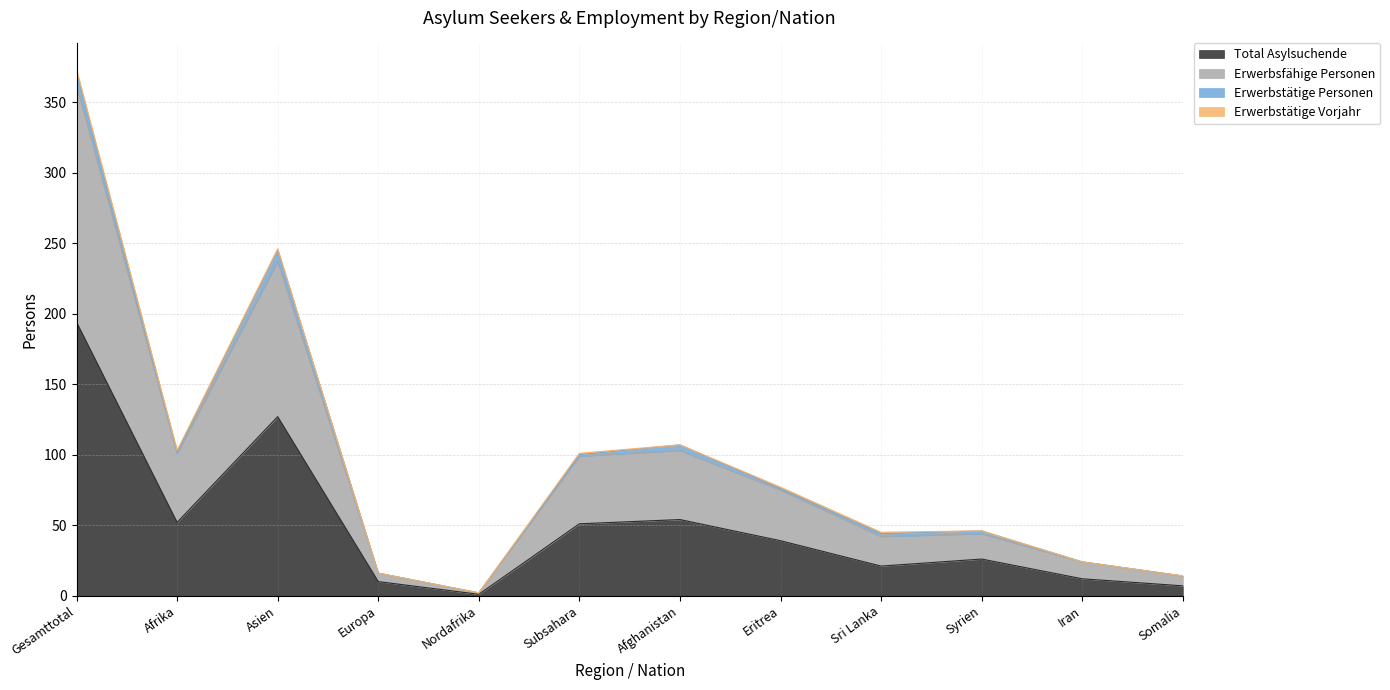

How many categories are shown in the chart?

12